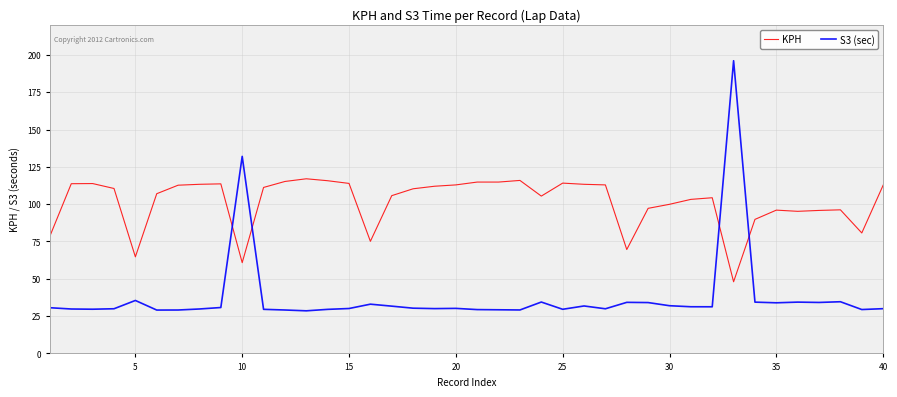

What is the minimum value for S3 (sec)?

28.5